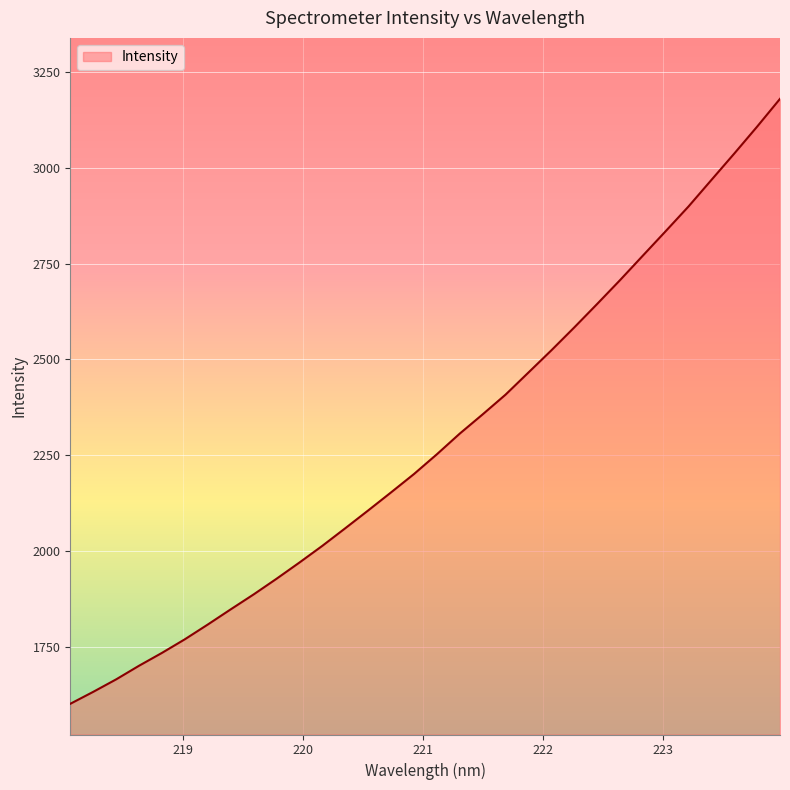

What is the greatest value displayed?

3179.8